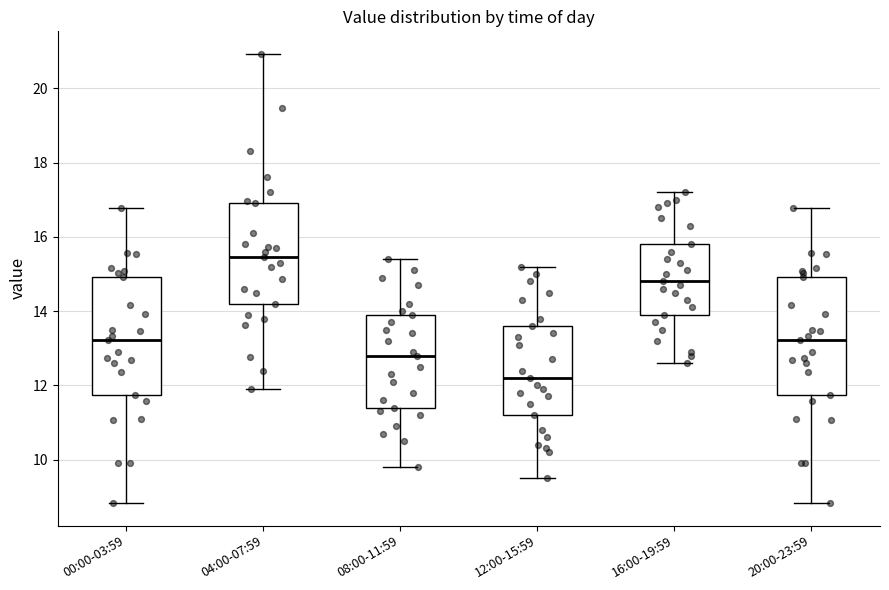

Which box has the lowest median line?

12:00-15:59